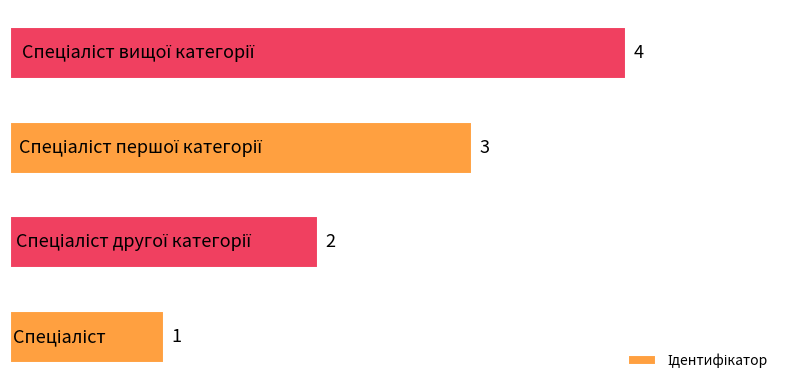

How many values are between 2 and 4?

3